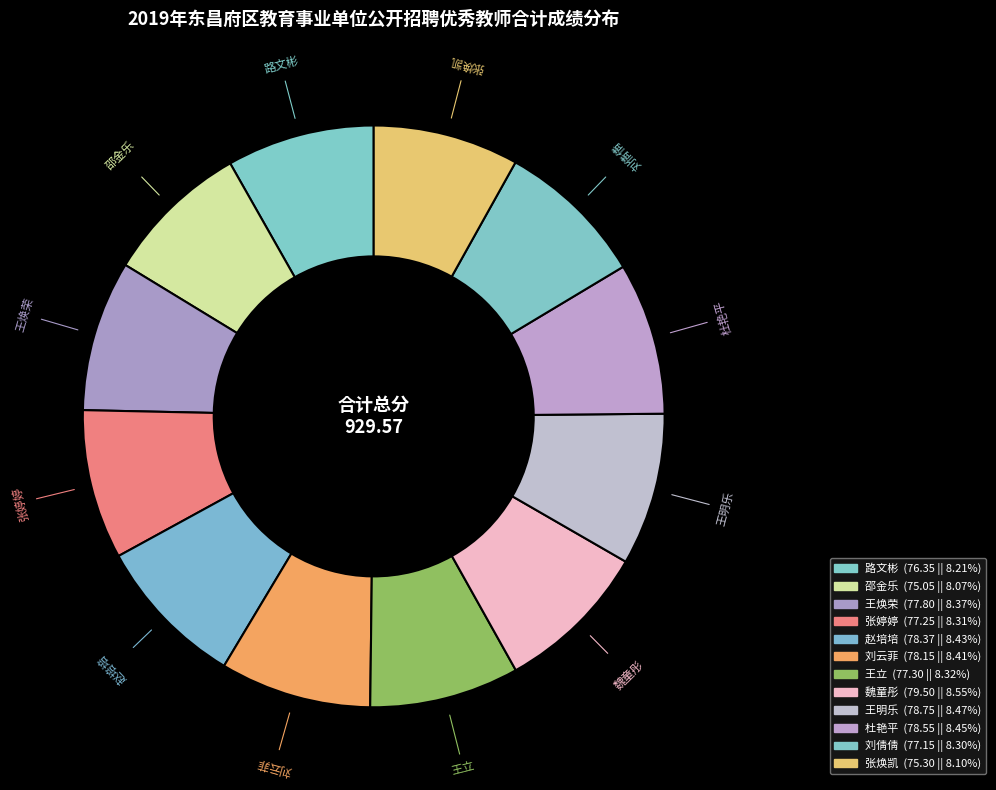

How many segments does this pie chart have?

12